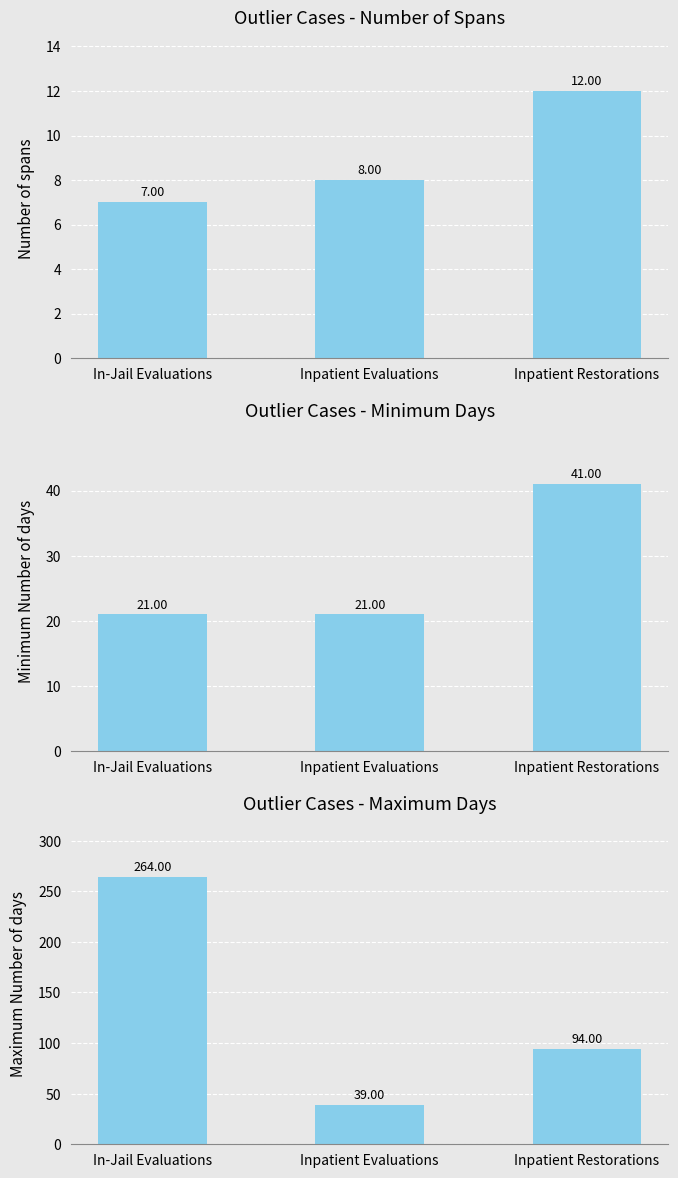

Count the Number of spans values in the range 7 to 12.

3